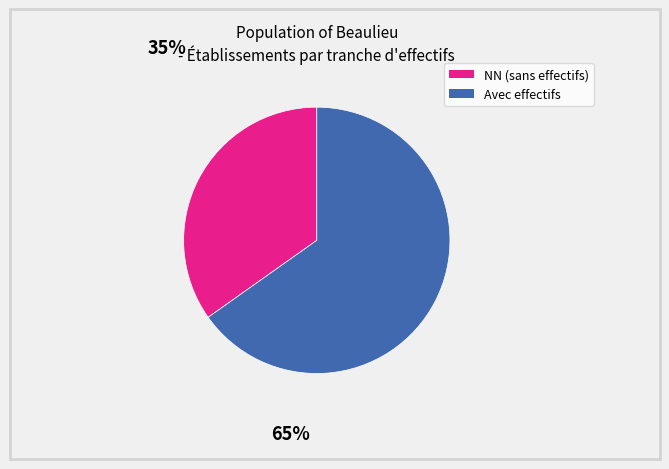

To the nearest percent, what is the difference between the largest and smallest slice percentages?

30%